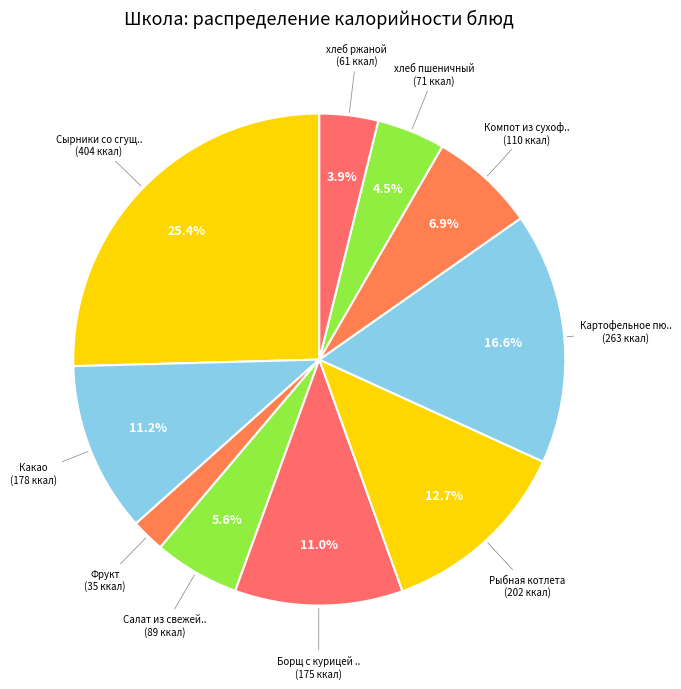

How many segments does this pie chart have?

10